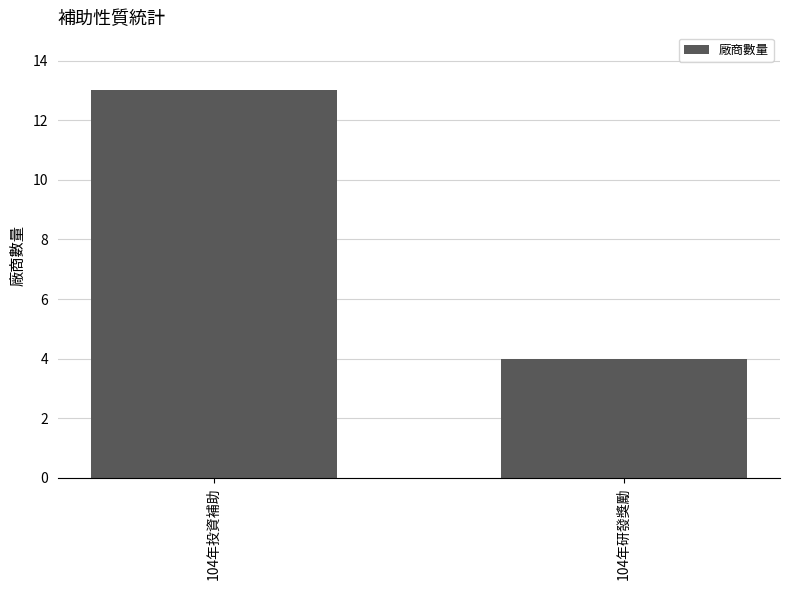

List the labels in order of value, smallest first.

104年研發獎勵, 104年投資補助